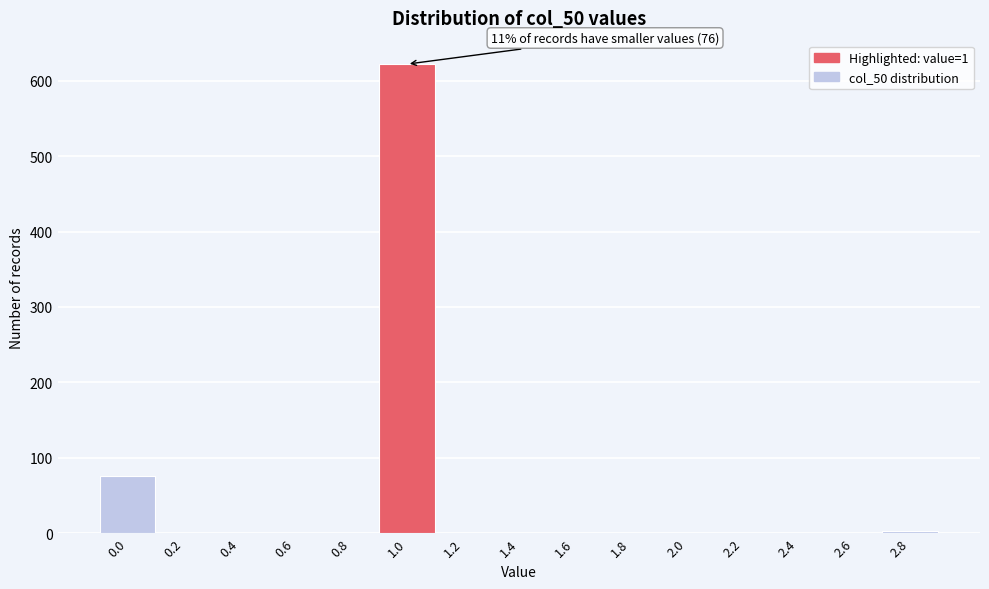

Reading left to right, list all the values displayed in this chart.

0.0=76	0.2=0	0.4=0	0.6=0	0.8=0	1.0=622	1.2=0	1.4=0	1.6=0	1.8=0	2.0=0	2.2=0	2.4=0	2.6=0	2.8=3